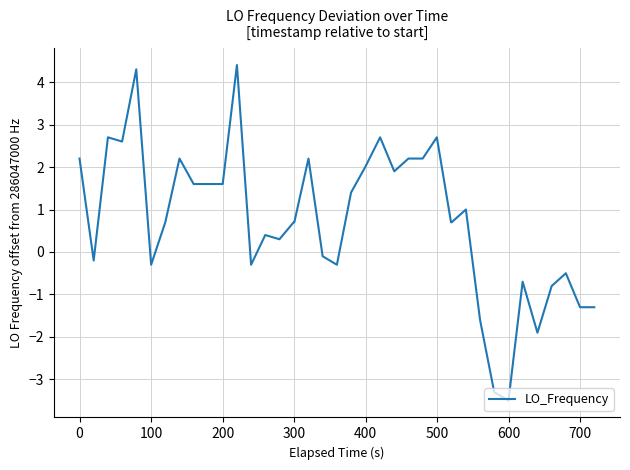

Reading right to left, transcribe all the data shown in this chart.

-1.3	-1.3	-0.5	-0.8	-1.9	-0.7	-3.5	-3.3	-1.6	1.0	0.7	0.7	2.7	2.2	2.2	1.9	2.7	2.0	1.4	-0.3	-0.1	2.2	0.7	0.7	0.3	0.4	-0.3	4.4	1.6	1.6	1.6	1.6	2.2	0.7	-0.3	4.3	2.6	2.7	-0.2	2.2